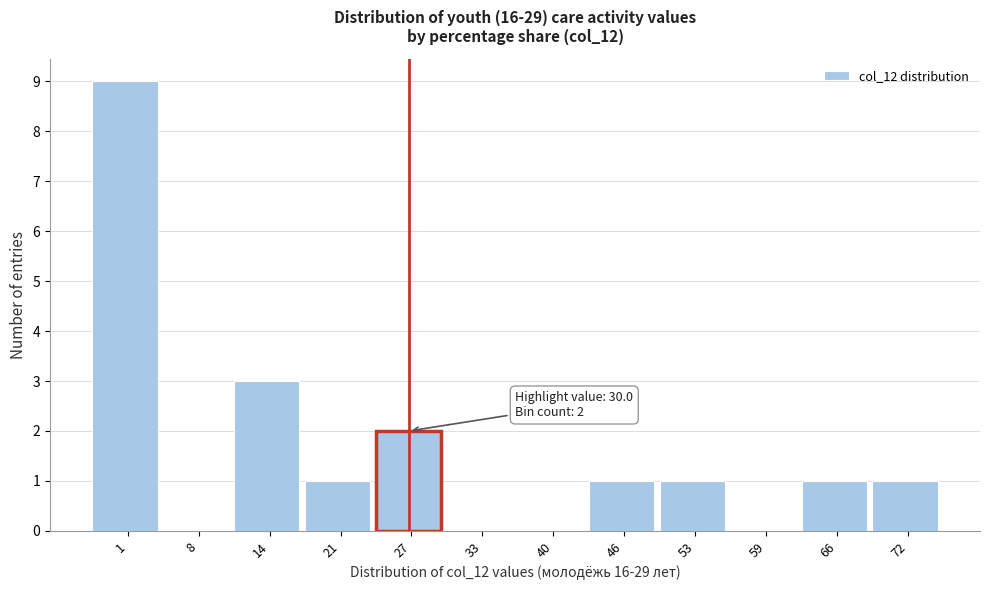

Reading right to left, transcribe all the data shown in this chart.

72=1	66=1	59=0	53=1	46=1	40=0	33=0	27=2	21=1	14=3	8=0	1=9